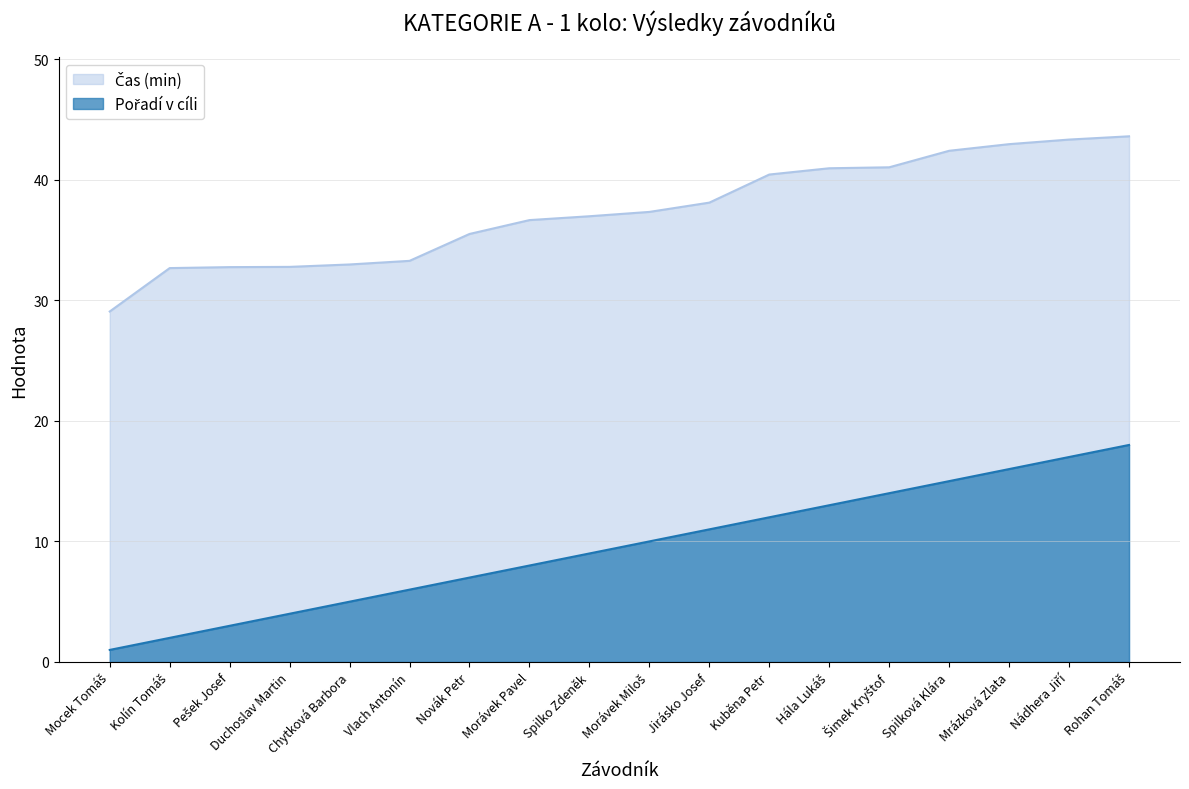

The value of Čas (min) at Morávek Miloš is 23.6. True or false?

False